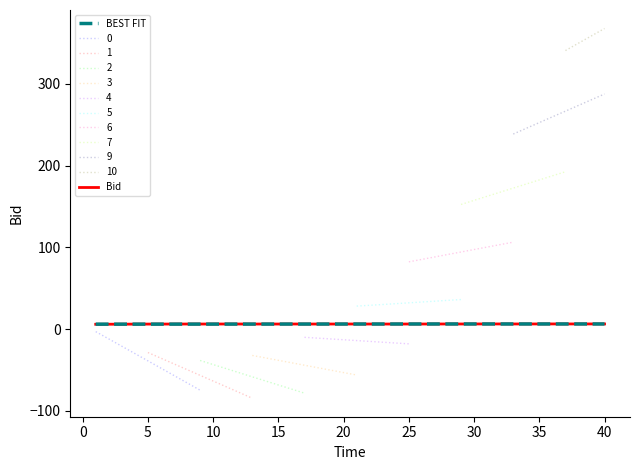

Is this an area chart (filled region under the line)?

No